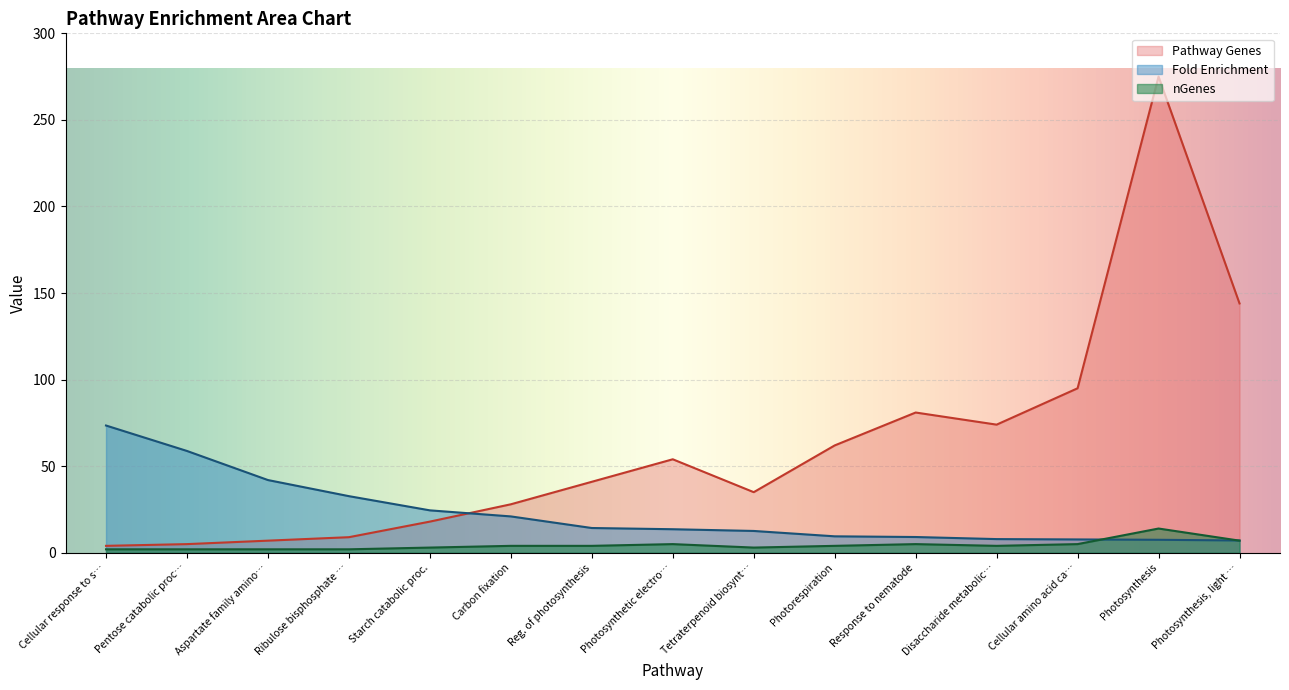

What is the value of the nGenes point at the 1st from the left?

2.0